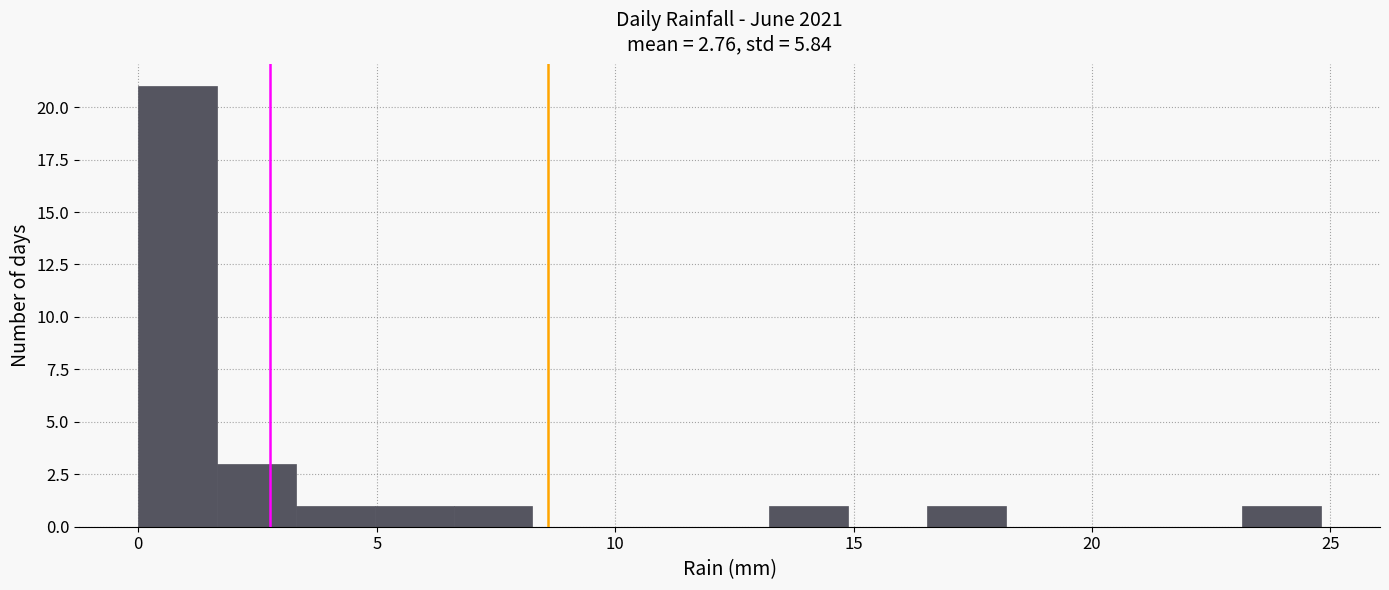

Read against the x-axis, roughly where is the centre of the tallest bar?

1.0